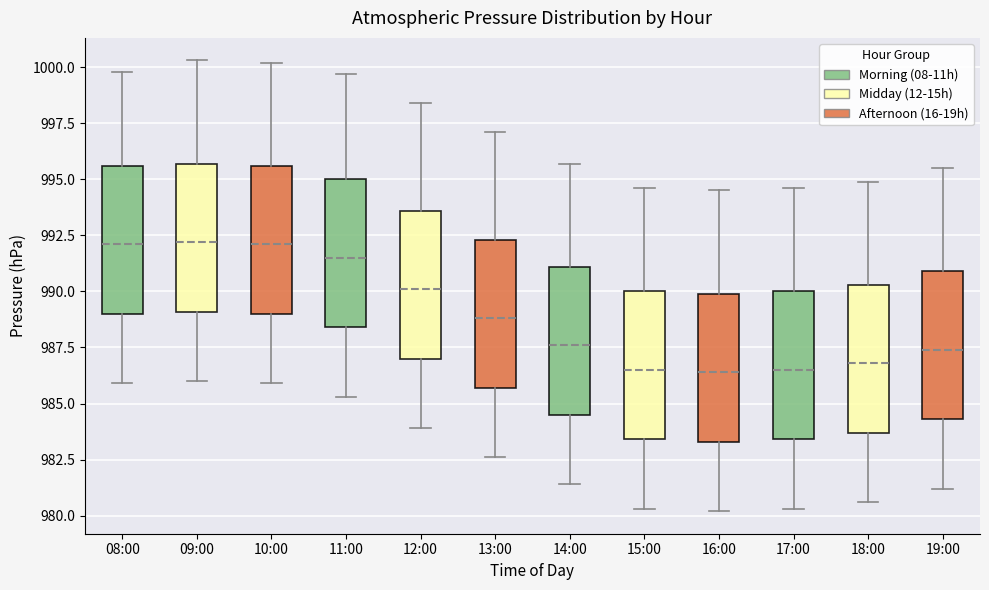

Reading left to right, read every box against the y-axis: the position of its median line, the range the box covers, and the ends of its whiskers. The values are not printed on the chart, so give them approximately, as read against the axis.

08:00: median 992.0, box 989.0 to 995.5, whiskers 986.0 to 1000.0
09:00: median 992.0, box 989.0 to 995.5, whiskers 986.0 to 1000.5
10:00: median 992.0, box 989.0 to 995.5, whiskers 986.0 to 1000.0
11:00: median 991.5, box 988.5 to 995.0, whiskers 985.5 to 999.5
12:00: median 990.0, box 987.0 to 993.5, whiskers 984.0 to 998.5
13:00: median 989.0, box 985.5 to 992.5, whiskers 982.5 to 997.0
14:00: median 987.5, box 984.5 to 991.0, whiskers 981.5 to 995.5
15:00: median 986.5, box 983.5 to 990.0, whiskers 980.5 to 994.5
16:00: median 986.5, box 983.5 to 990.0, whiskers 980.0 to 994.5
17:00: median 986.5, box 983.5 to 990.0, whiskers 980.5 to 994.5
18:00: median 987.0, box 983.5 to 990.5, whiskers 980.5 to 995.0
19:00: median 987.5, box 984.5 to 991.0, whiskers 981.0 to 995.5